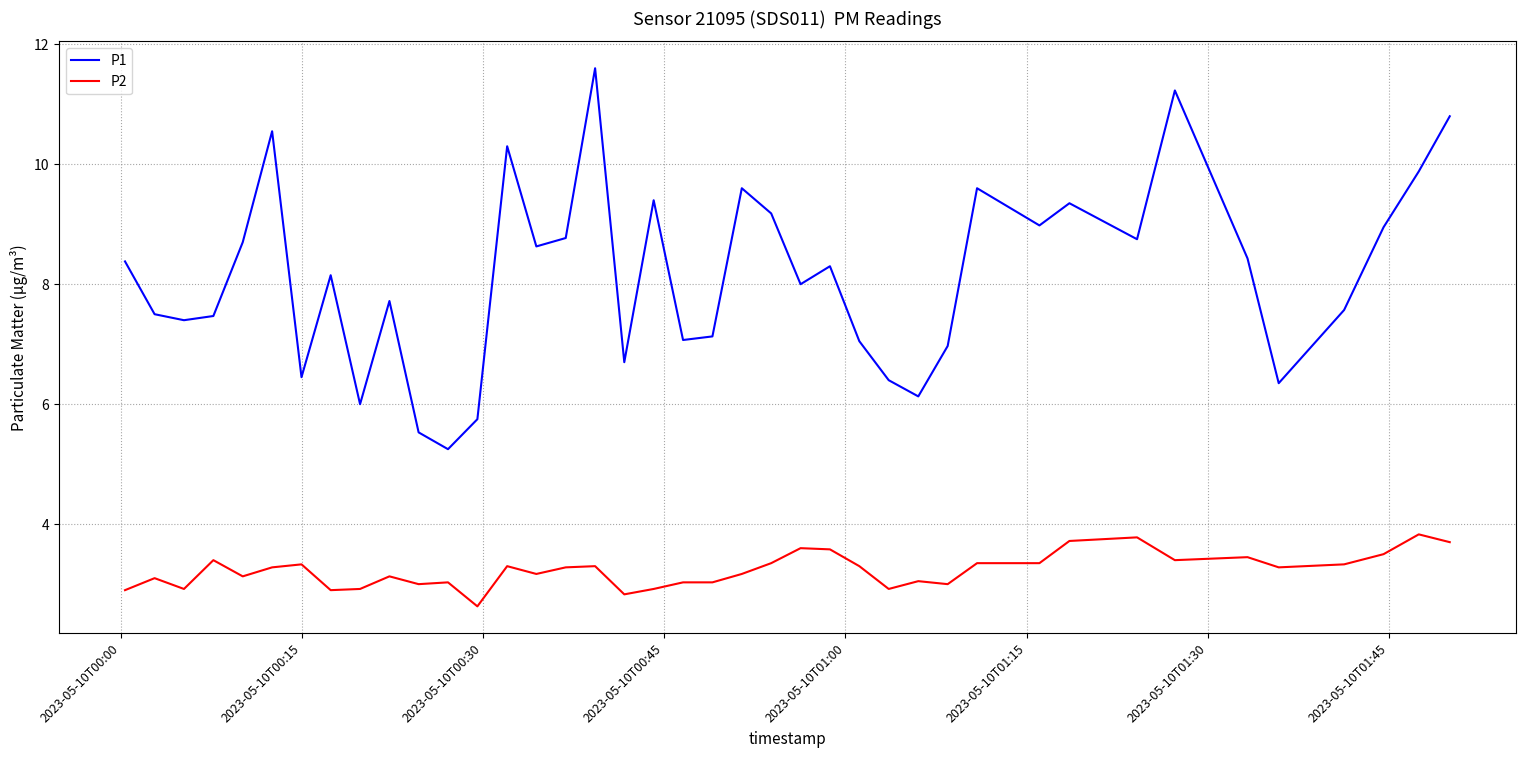

True or false: P1 and P2 intersect in this chart.

False